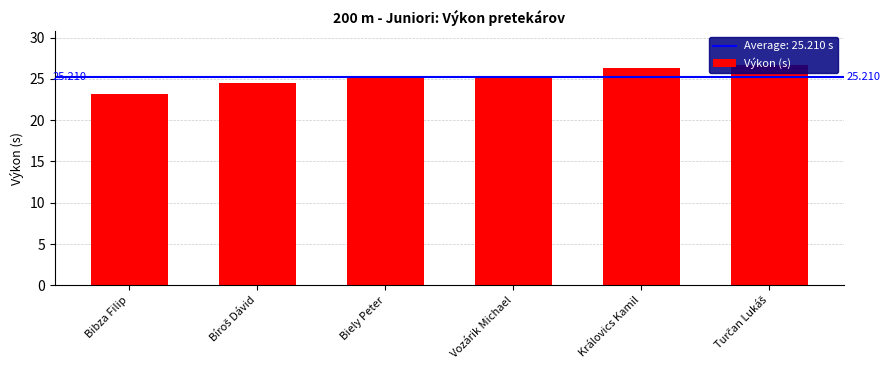

What is the value of the 1st bar from the left?

23.2